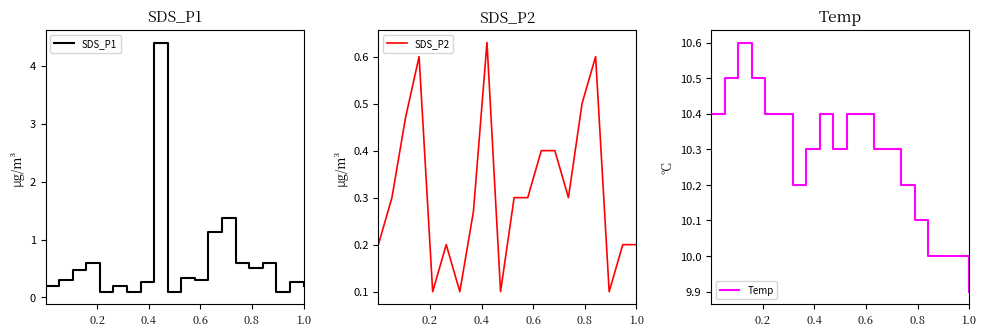

What is the lowest value of the Temp series?

9.9